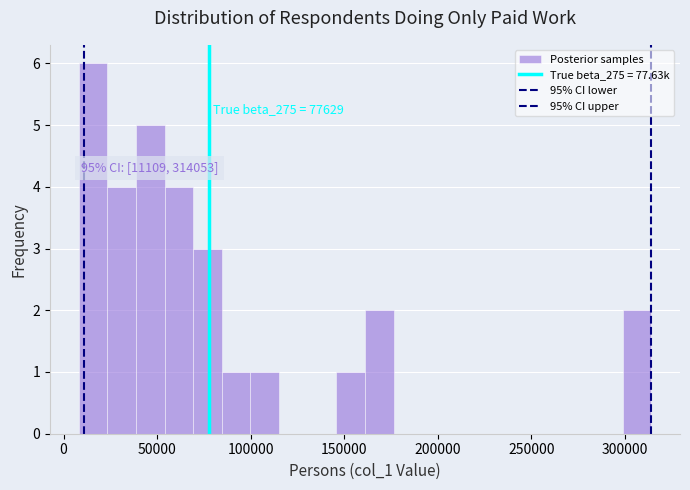

Around what value on the x-axis is the tallest bar? Give the approximate position of its centre, as read against the axis.

15000